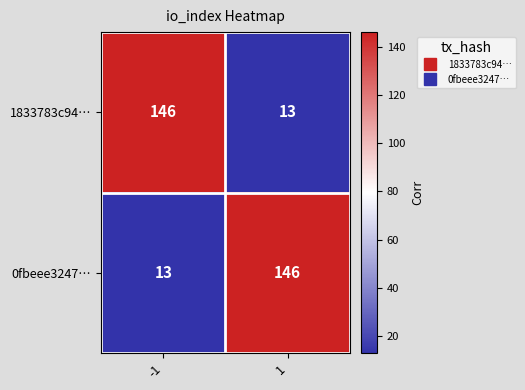

What is the maximum value for 1833783c94…?

146